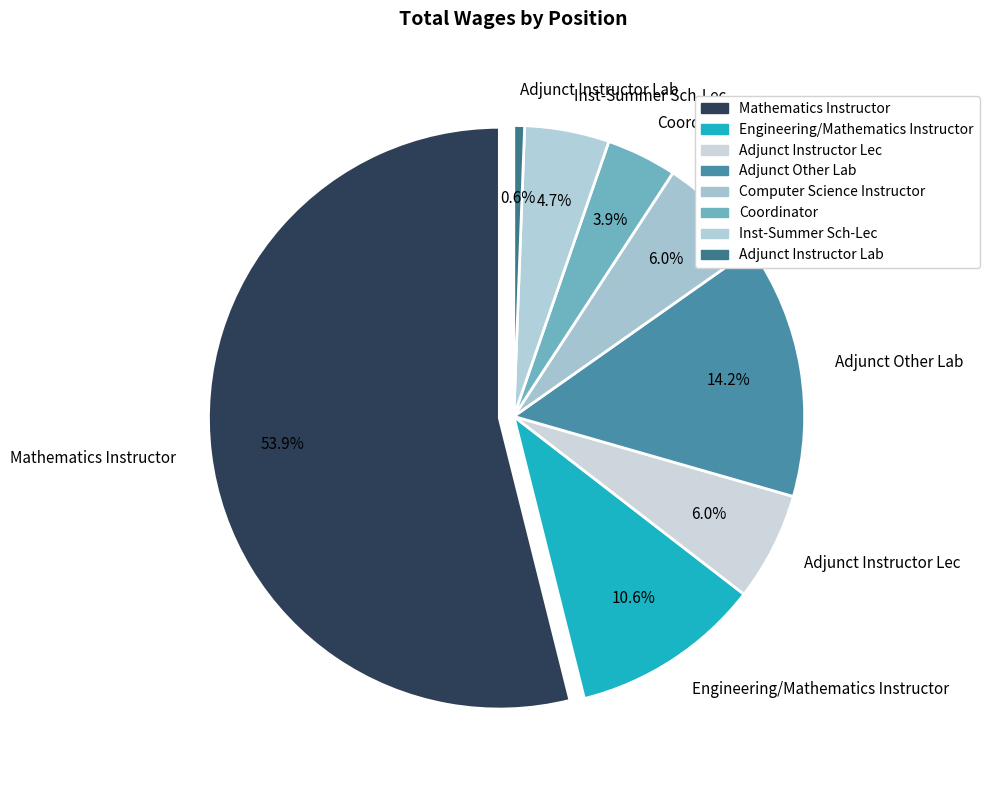

Which has a higher value, Coordinator or Adjunct Instructor Lec?

Adjunct Instructor Lec